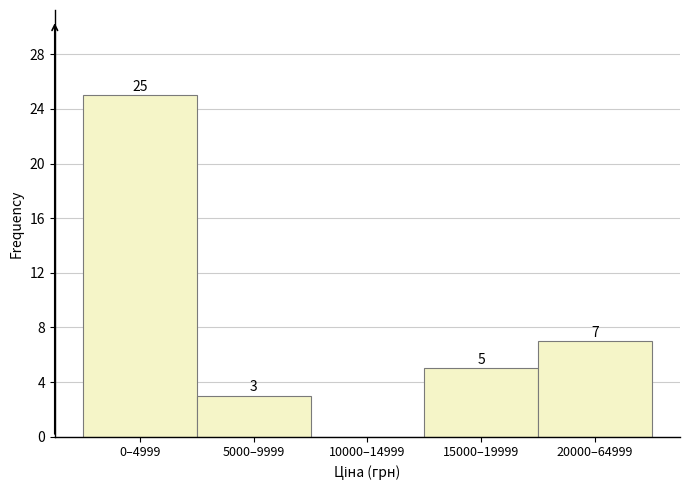

Reading right to left, list all the values displayed in this chart.

20000–64999=7	15000–19999=5	10000–14999=0	5000–9999=3	0–4999=25